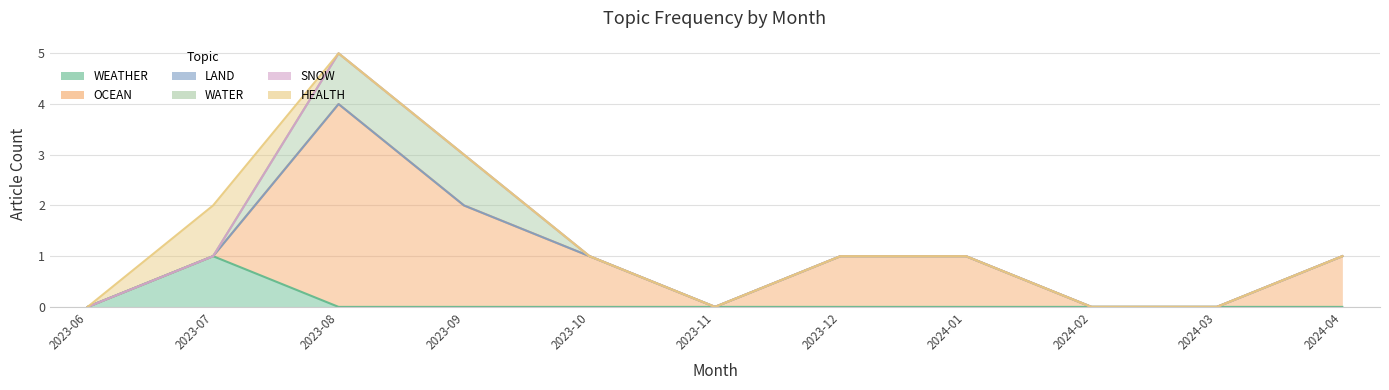

Which series changed the most between 2023-07 and 2023-09?

OCEAN